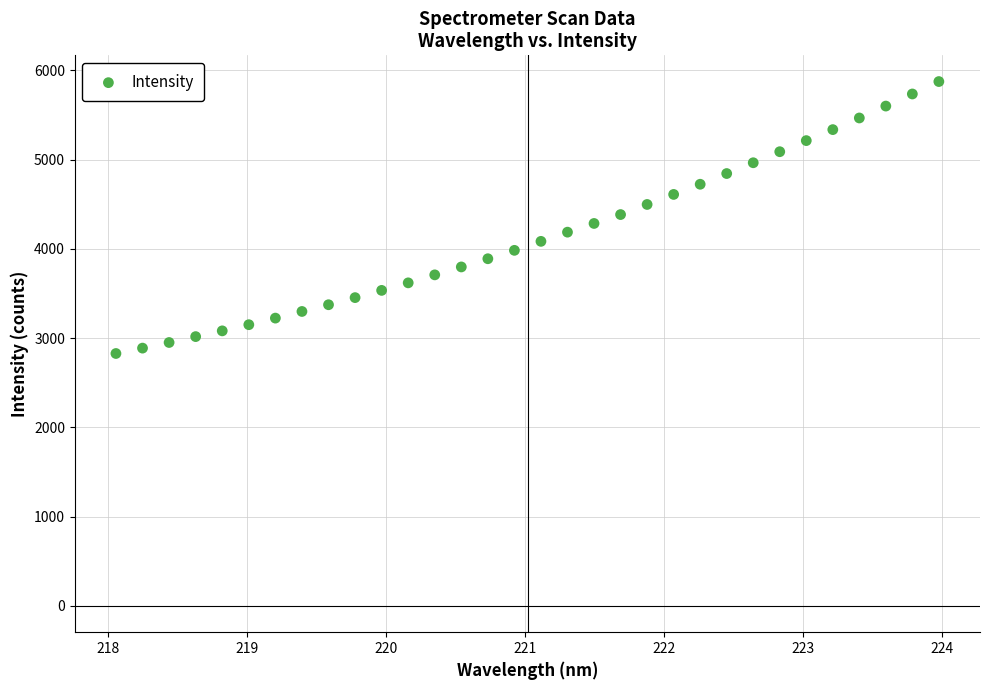

What is the range of Y values (max minus min)?

3046.4